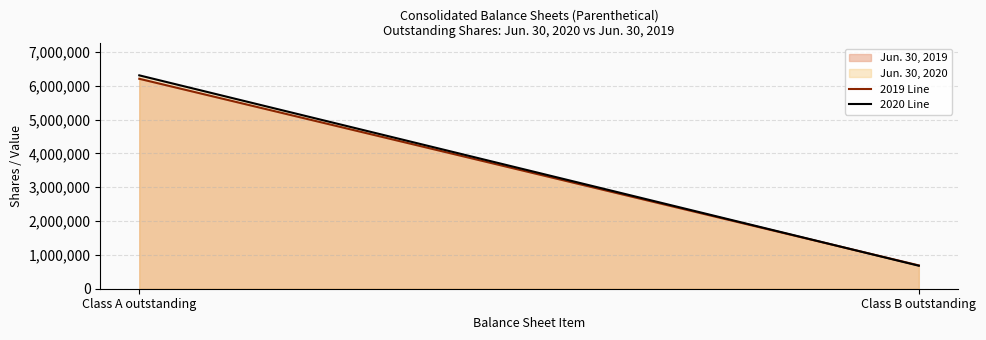

True or false: 2019 Line has a value of 933129 at Class B outstanding.

False